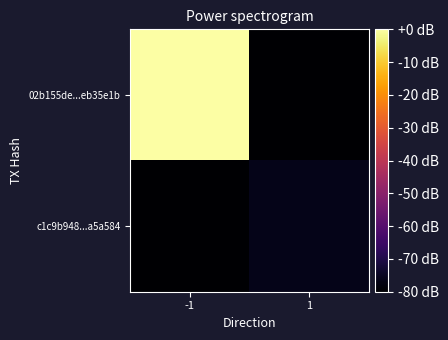

Which has a higher value, 1 or -1?

-1